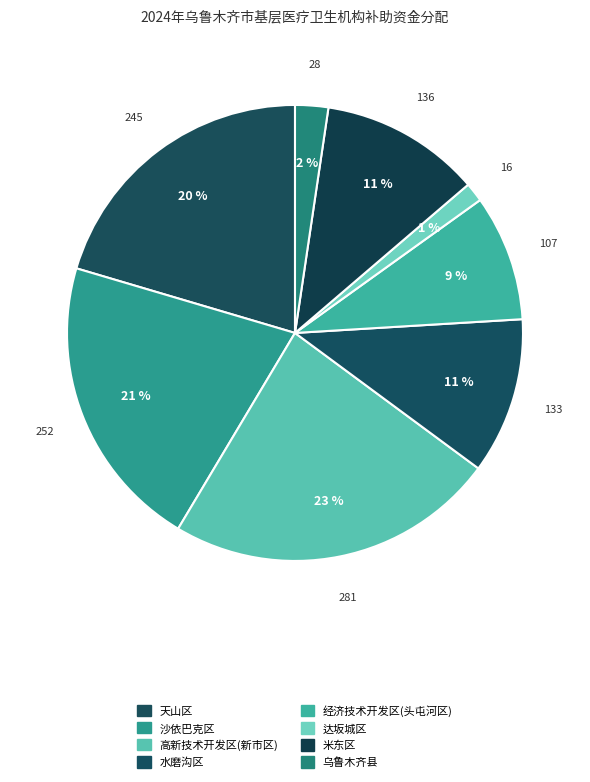

Rank the categories by value from lowest to highest.

达坂城区, 乌鲁木齐县, 经济技术开发区(头屯河区), 水磨沟区, 米东区, 天山区, 沙依巴克区, 高新技术开发区(新市区)